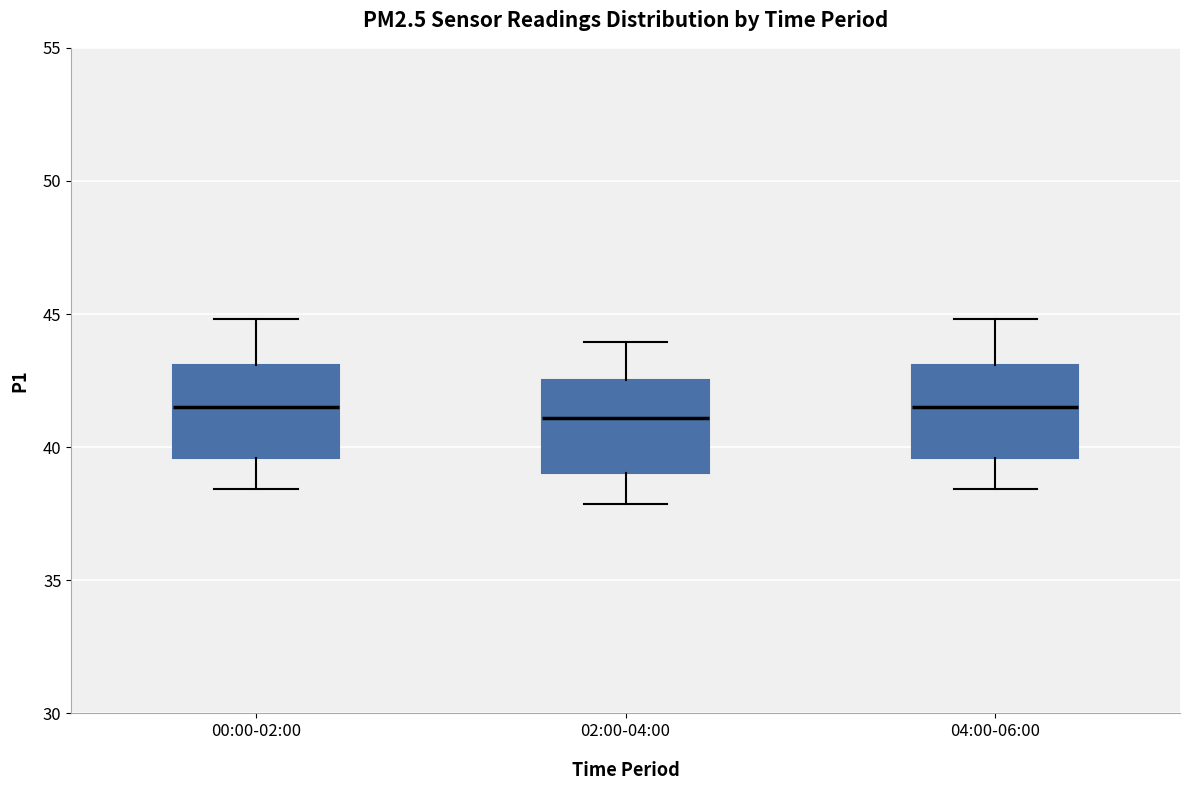

Reading left to right, read every box against the y-axis: the position of its median line, the range the box covers, and the ends of its whiskers. The values are not printed on the chart, so give them approximately, as read against the axis.

00:00-02:00: median 41.5, box 39.5 to 43.0, whiskers 38.5 to 45.0
02:00-04:00: median 41.0, box 39.0 to 42.5, whiskers 38.0 to 44.0
04:00-06:00: median 41.5, box 39.5 to 43.0, whiskers 38.5 to 45.0